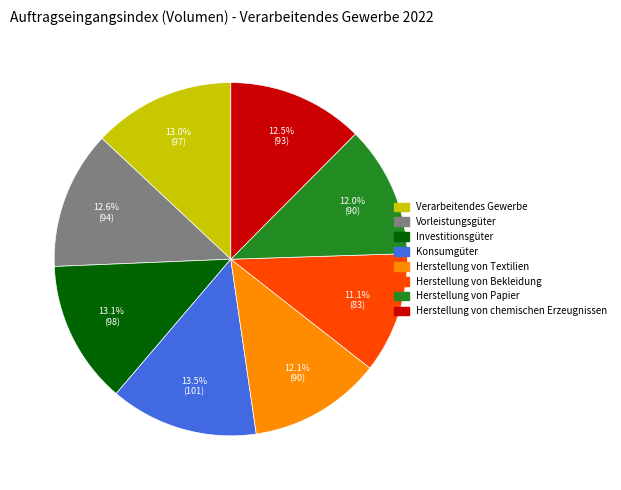

Is there a majority slice in this chart?

No